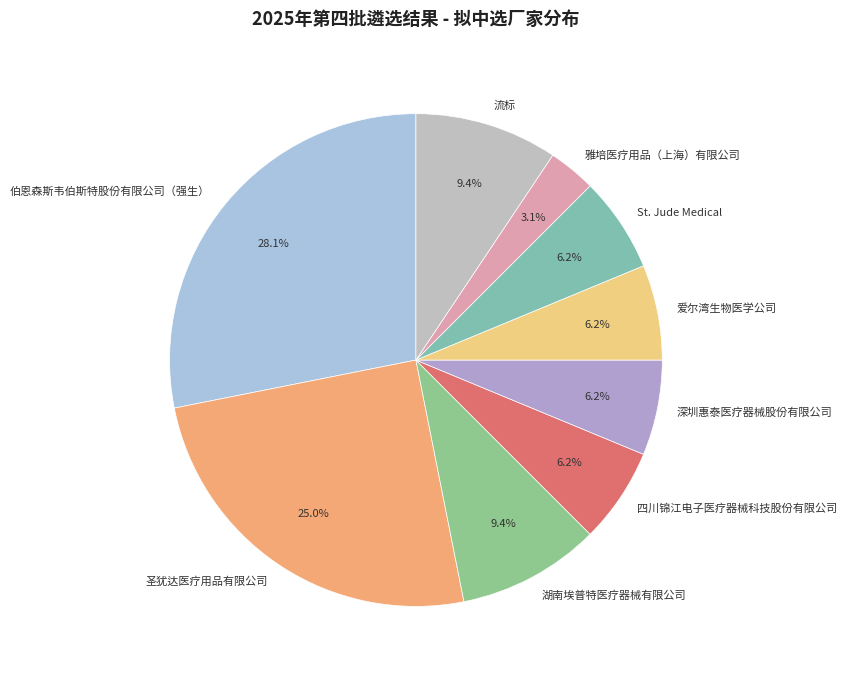

How many slices are in this pie chart?

9